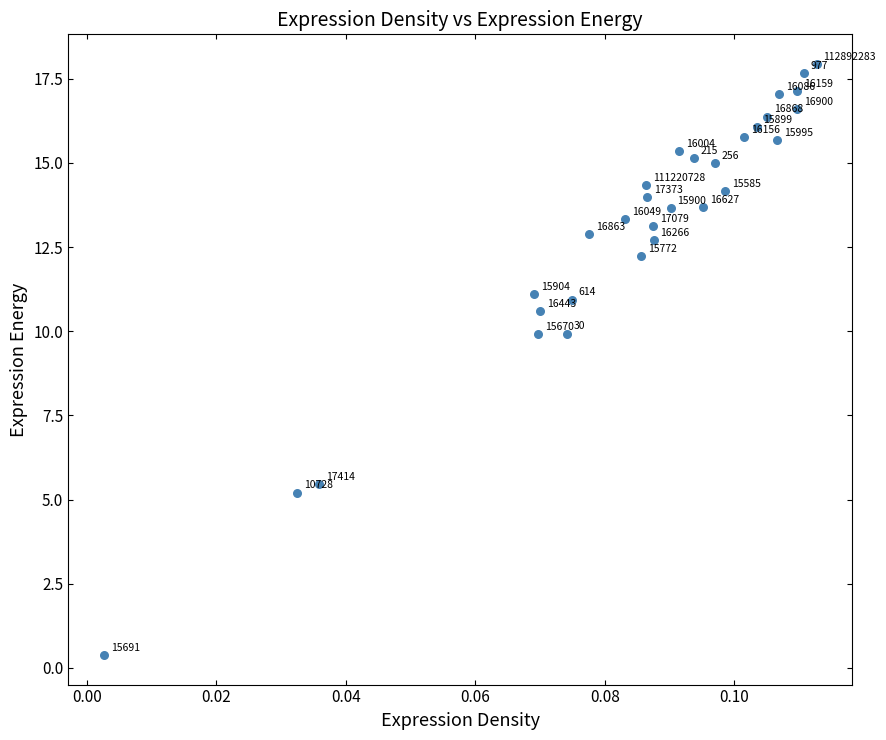

What Y value in the scatter plot is closest to 9?

9.9